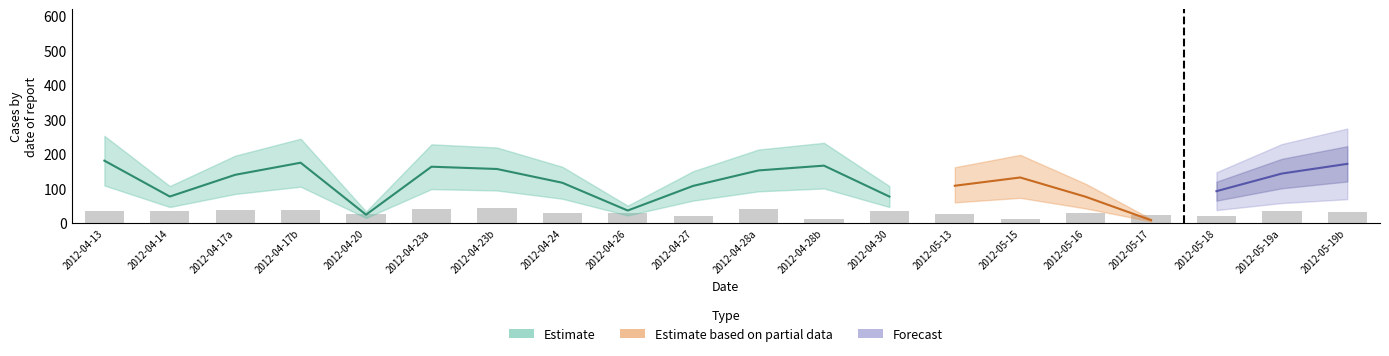

Does the chart contain stacked bars?

No